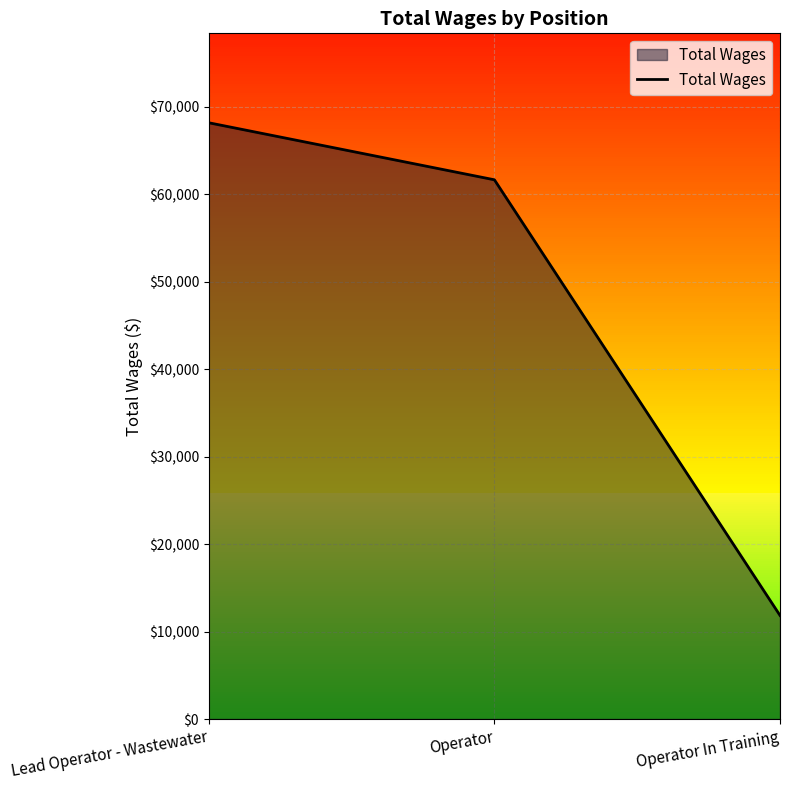

Which label corresponds to the largest value in the chart?

Lead Operator - Wastewater